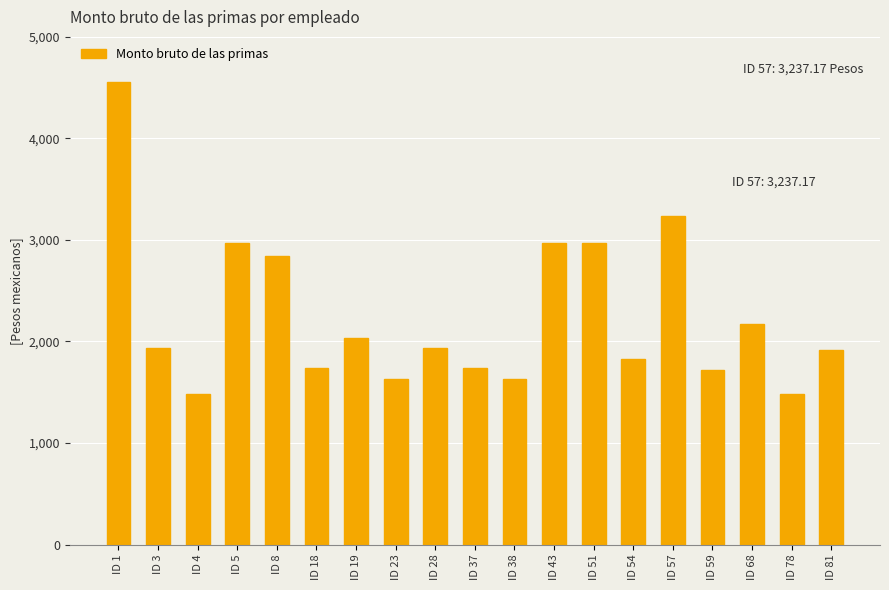

Between ID 18 and ID 28, which is larger?

ID 28